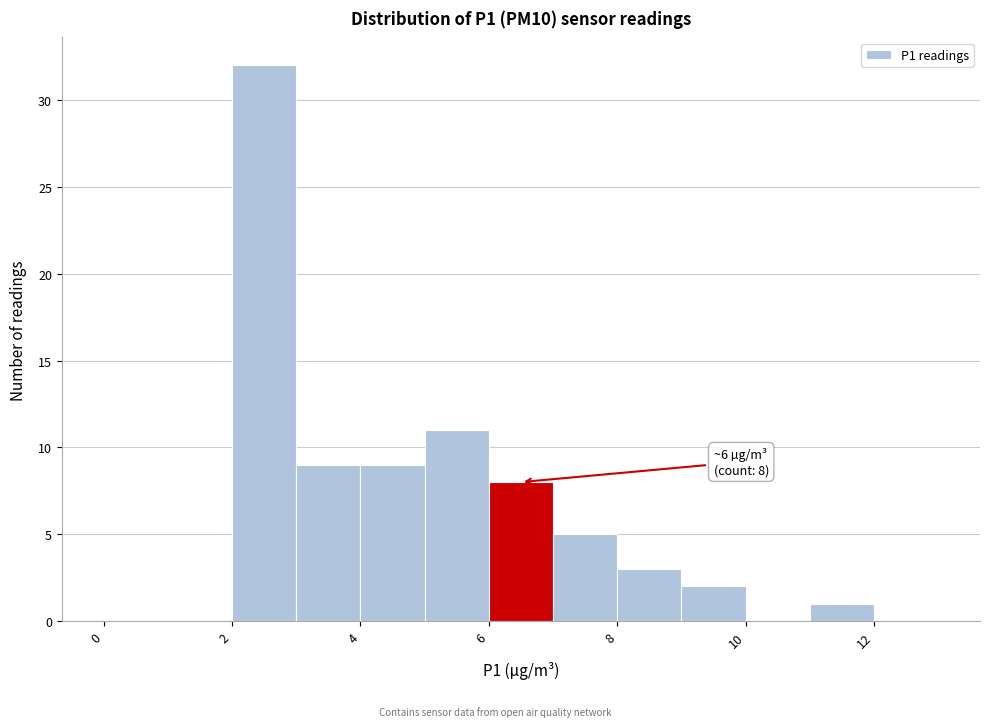

Over which range of the x-axis is the bar tallest?

2 to 3